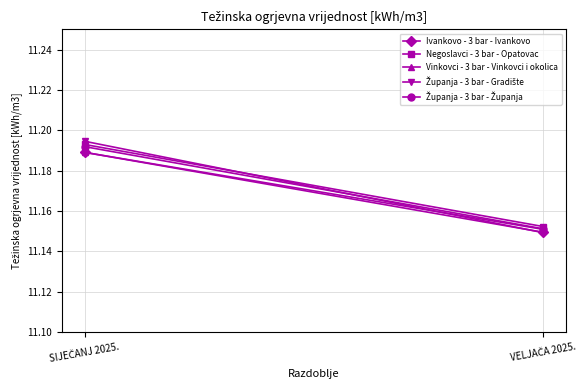

Which series has the largest total across all categories?

Negoslavci - 3 bar - Opatovac